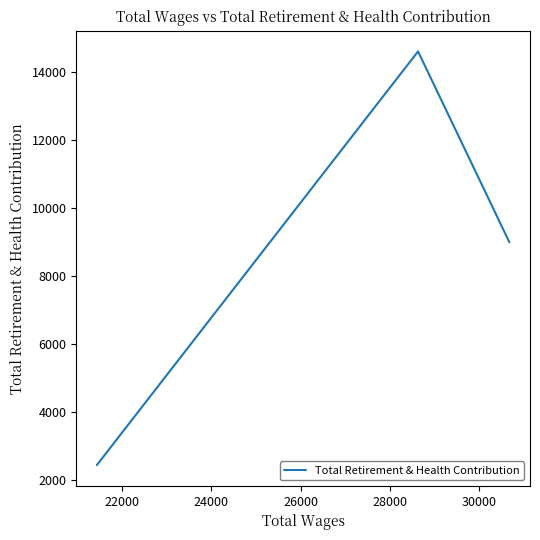

Reading left to right, list all the values displayed in this chart.

2430	14607	8991